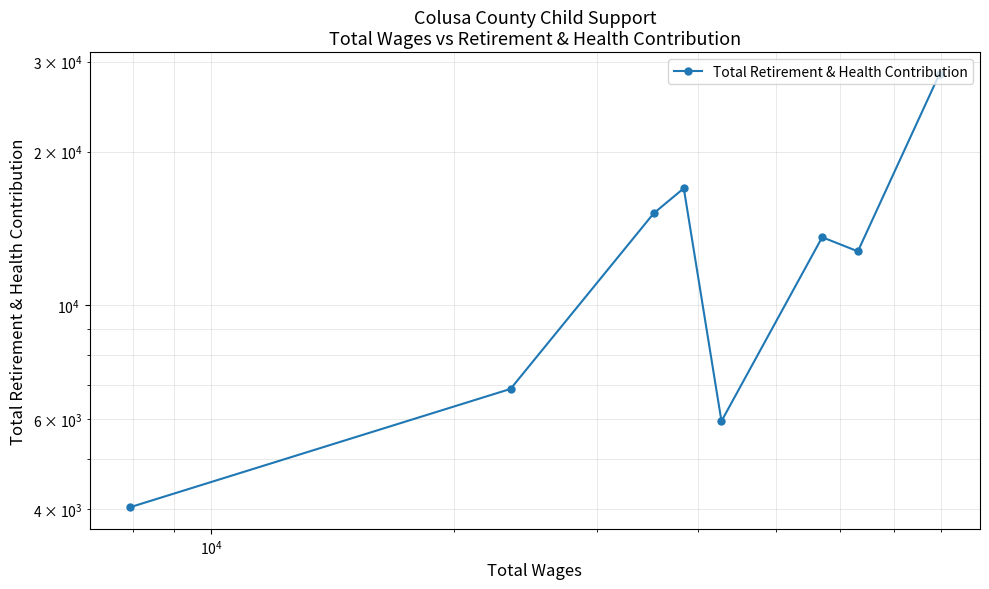

True or false: there are more than 2 points higher than both neighbors.

False